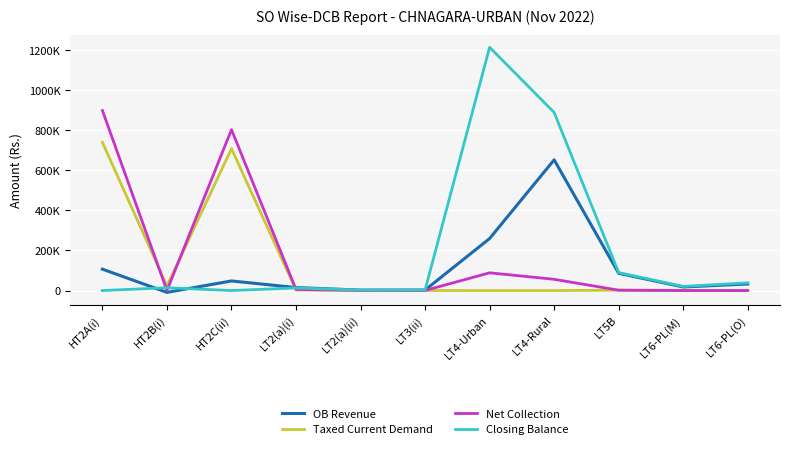

What position from the left is HT2B(i)?

2